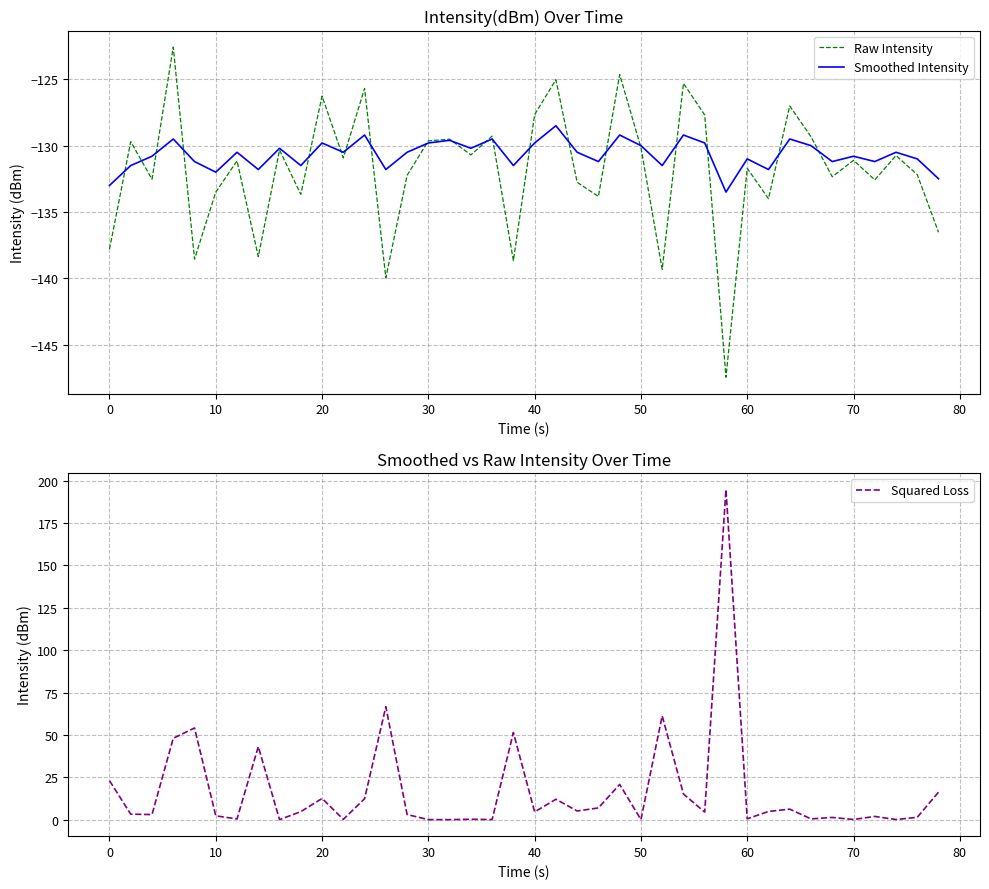

What is the smallest value displayed?

-147.5